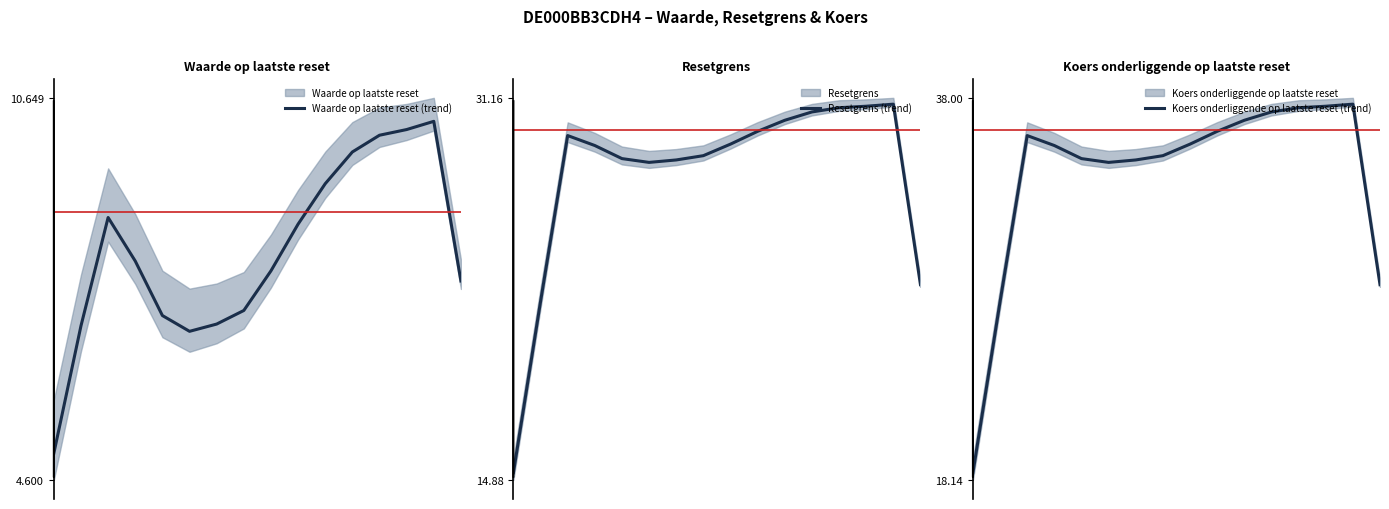

True or false: Koers onderliggende op laatste reset (trend) has a value of 57.2 at 6.

False